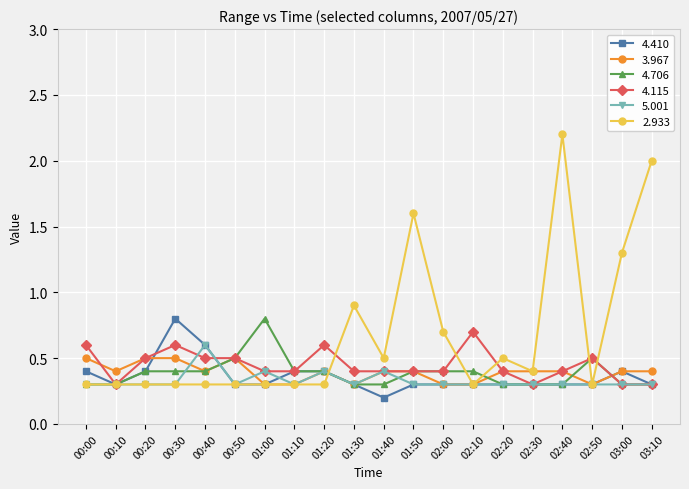

What is the spread (max minus min) of values at 00:30?

0.5